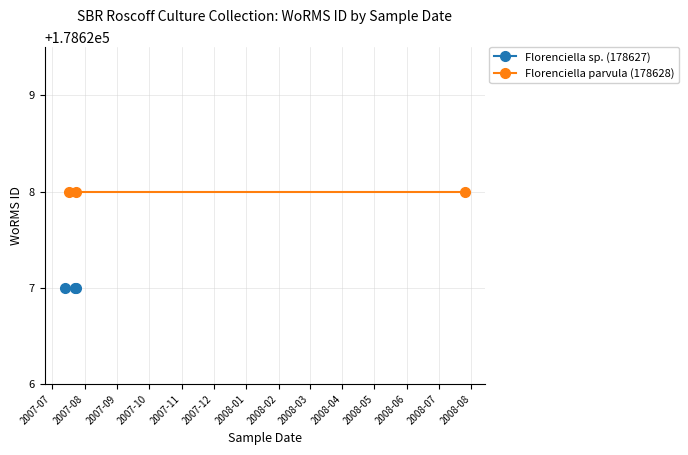

Does the chart have visible grid lines?

Yes